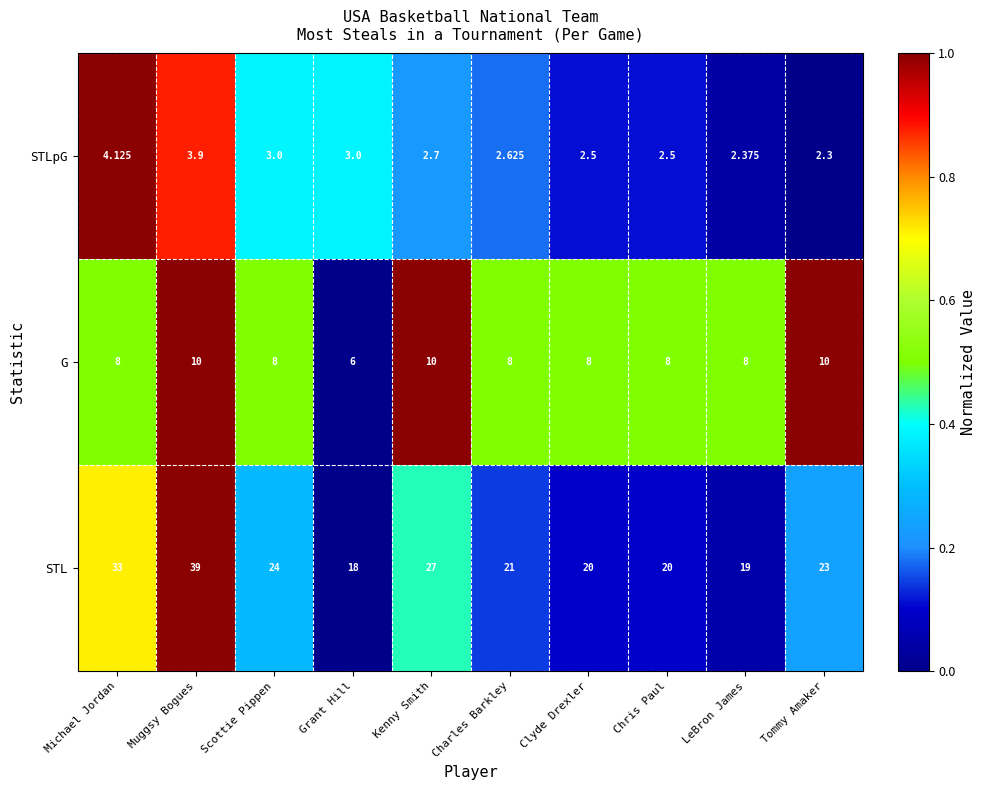

At which category does the chart reach its peak across all series?

Muggsy Bogues